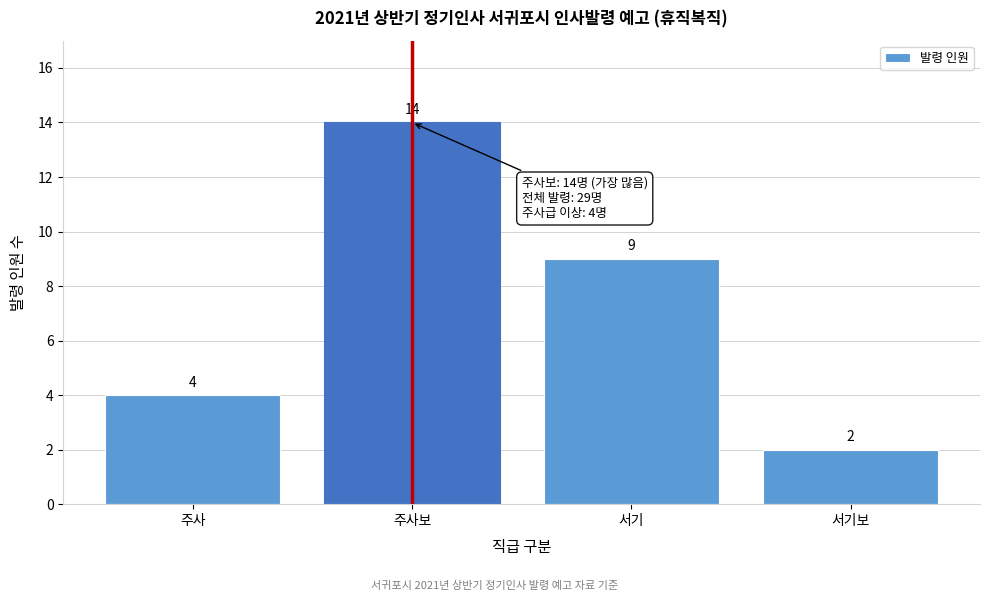

Reading left to right, what are all the values shown in this chart?

주사=4	주사보=14	서기=9	서기보=2